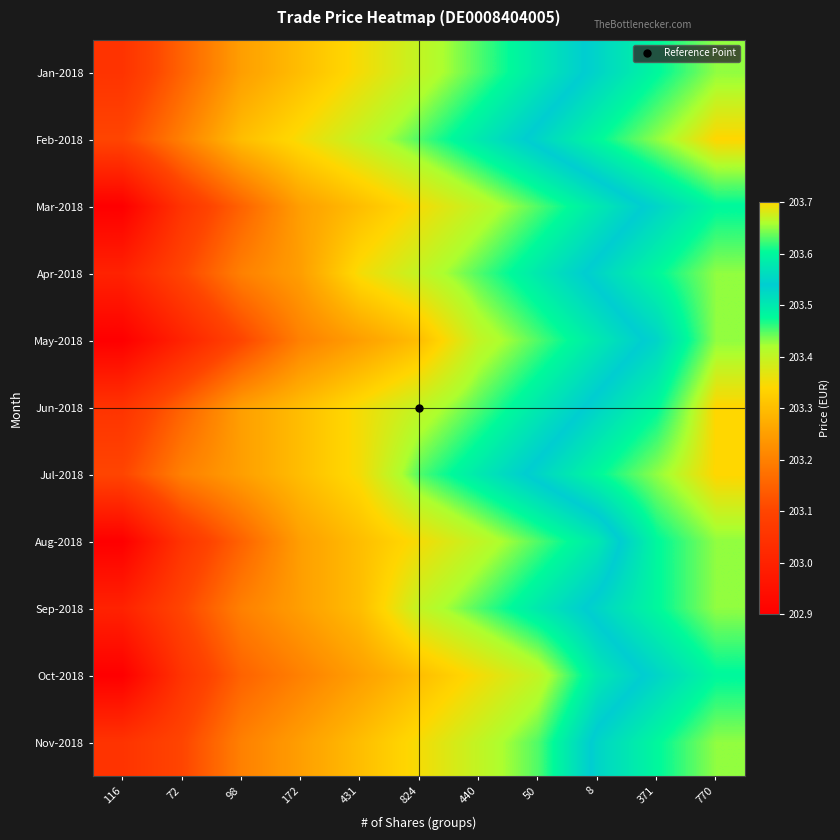

At 8, list the series in order from largest to smallest.

Feb-2018, Jul-2018, Jan-2018, Apr-2018, Jun-2018, Sep-2018, Nov-2018, Mar-2018, May-2018, Aug-2018, Oct-2018